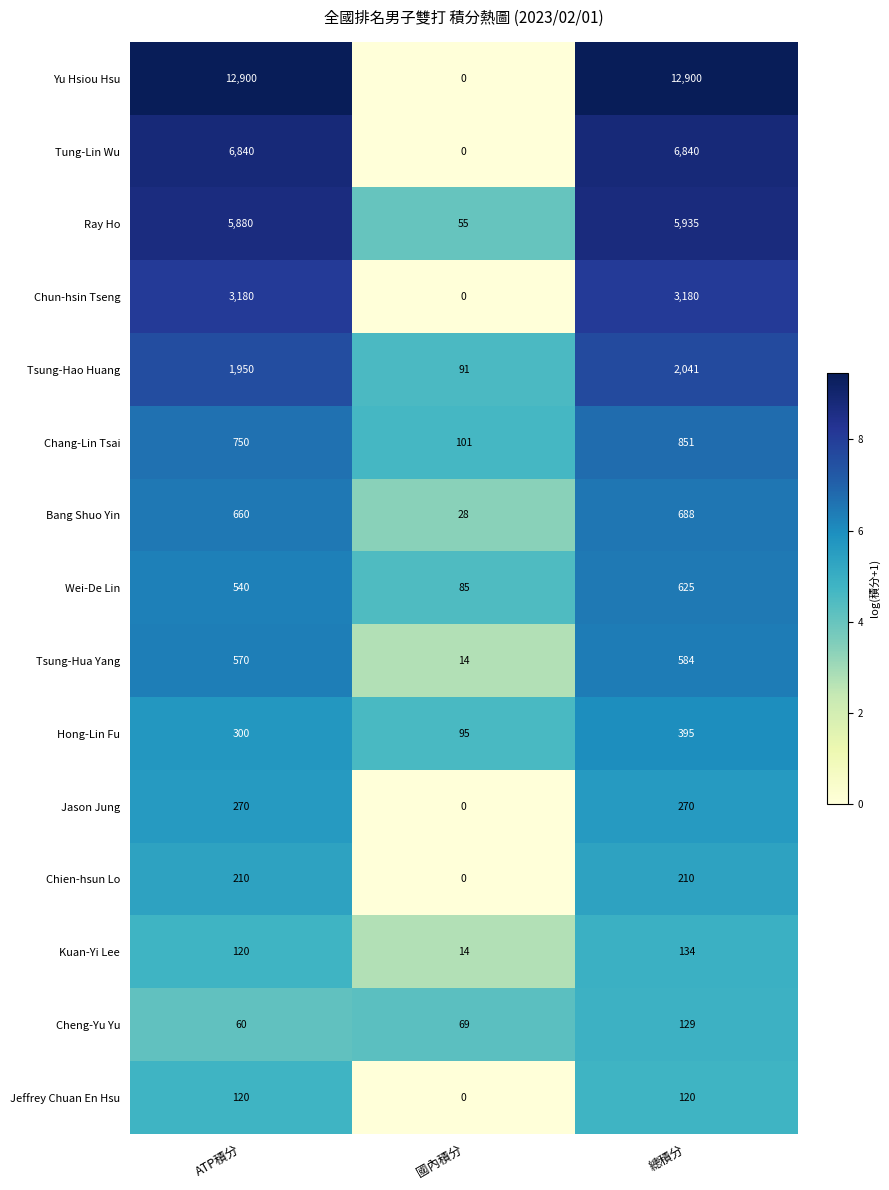

Is it true that Chun-hsin Tseng equals 958 at ATP積分?

False